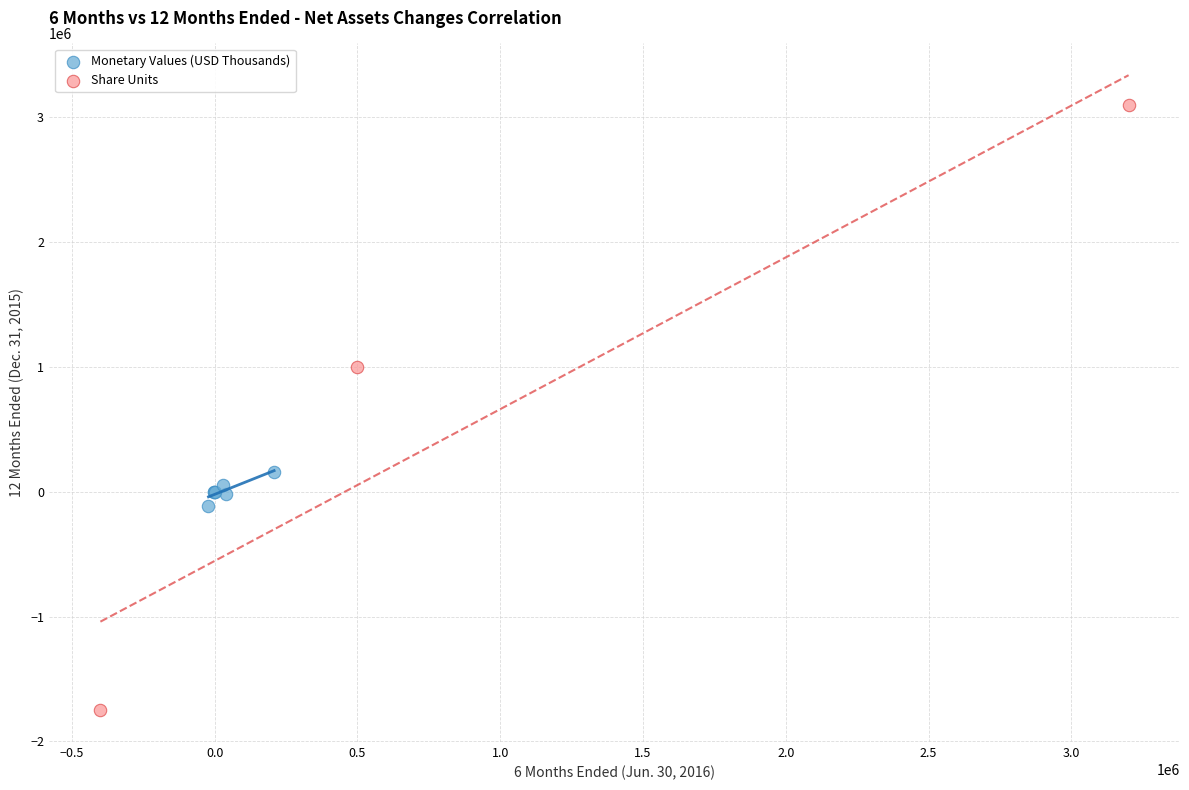

Which series reaches the maximum Y coordinate?

Share Units